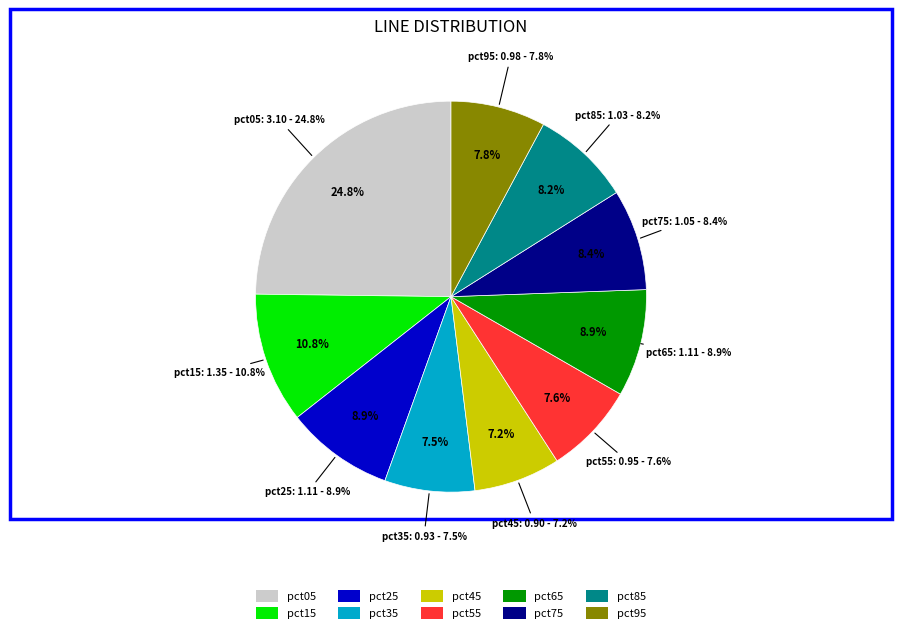

Is it true that pct15 is 11% of the pie?

True